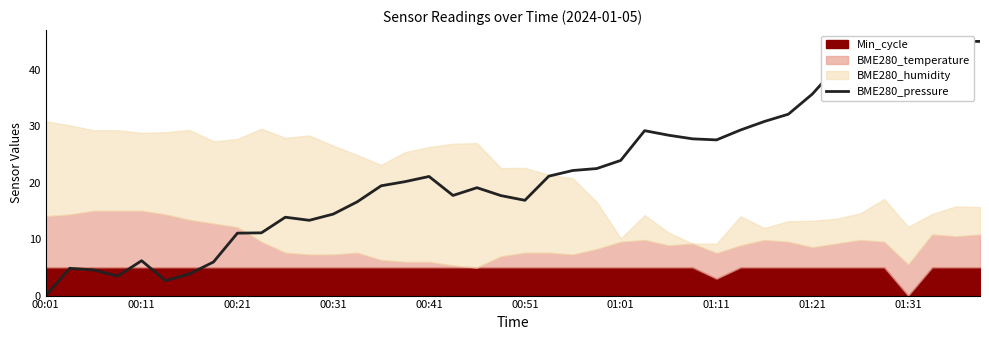

Does the chart display data point markers on the line(s)?

No